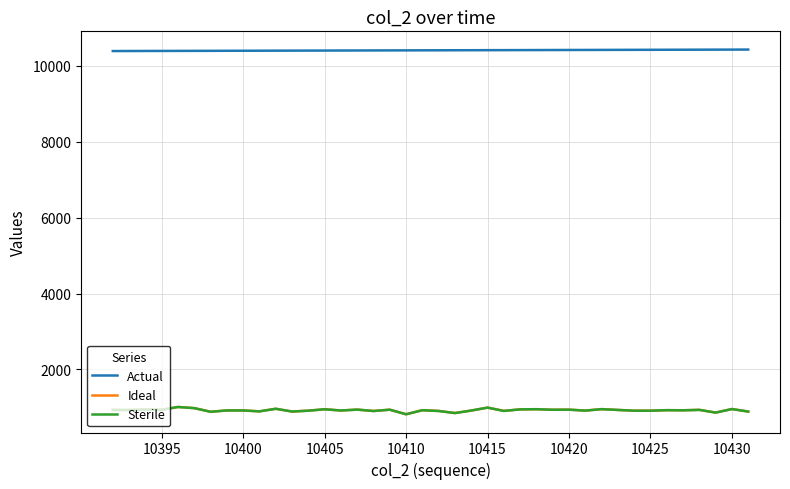

Which series has the largest total across all categories?

Actual